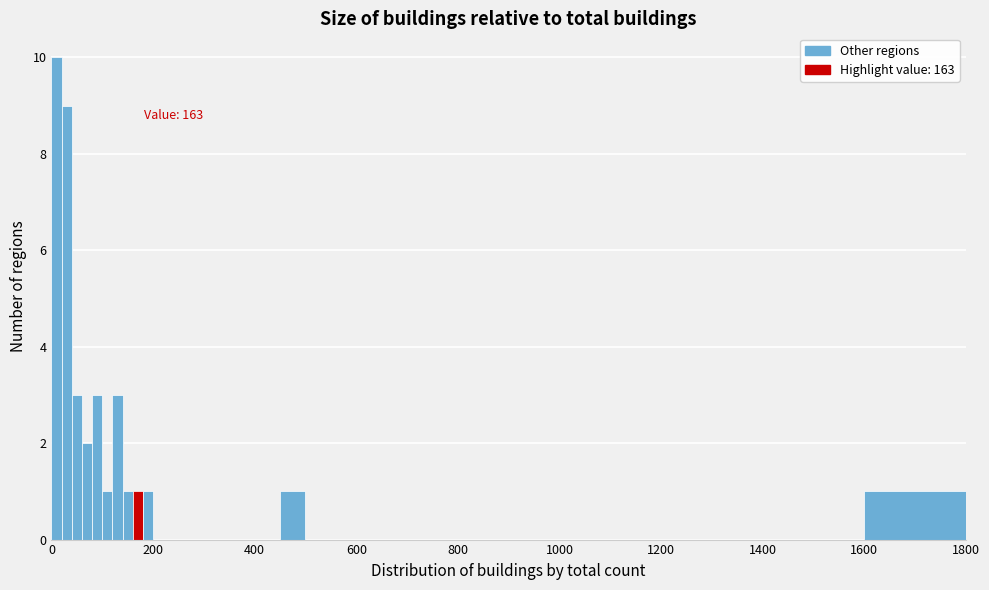

Around what value on the x-axis is the tallest bar? Give the approximate position of its centre, as read against the axis.

20